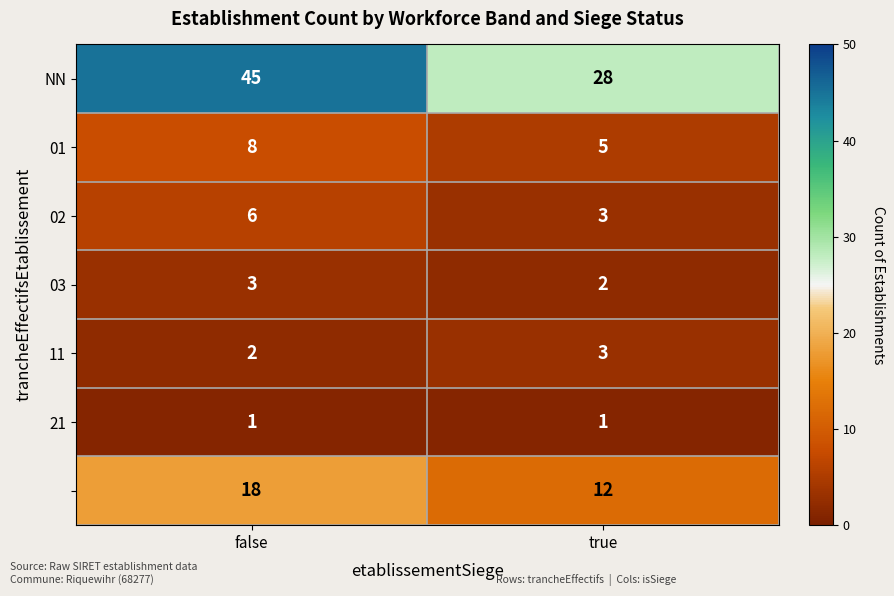

How many series are shown in this chart?

7